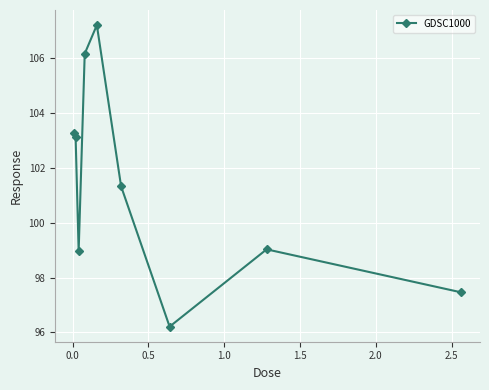

Reading left to right, extract all data points from this chart.

103.3	103.1	99.0	106.2	107.2	101.3	96.2	99.0	97.5